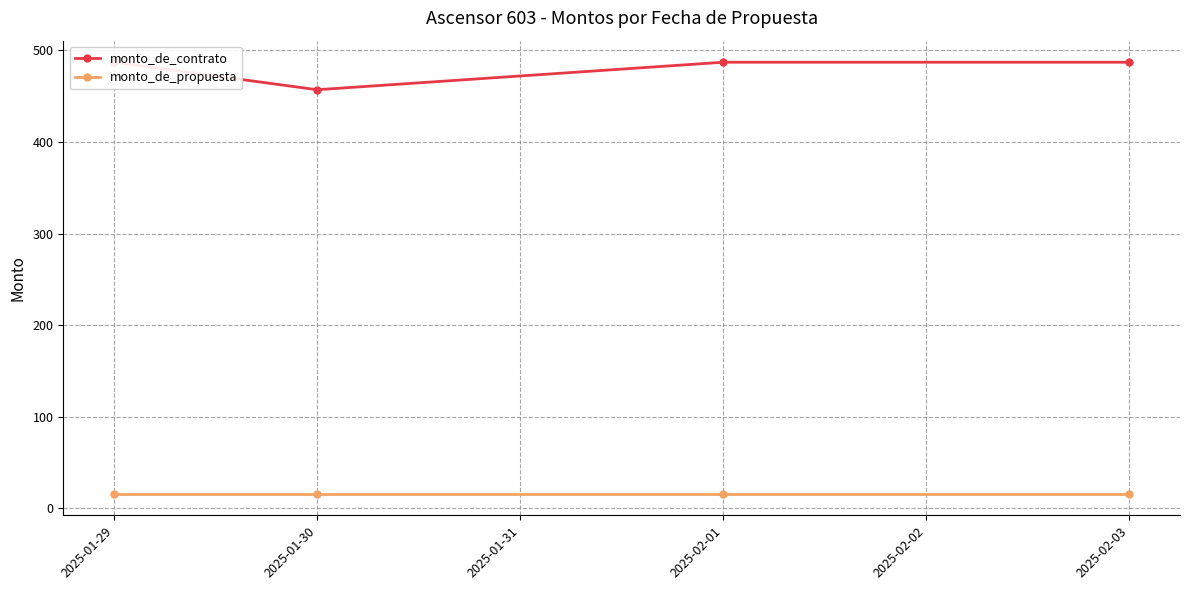

True or false: monto_de_contrato has a value of 457 at 2025-01-30.

True